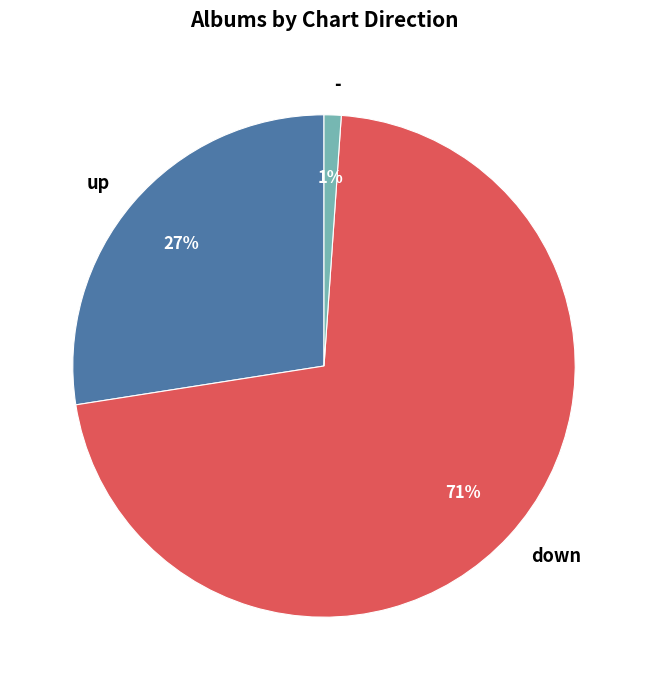

Approximately how many times larger is the value at down compared to up?

2.6